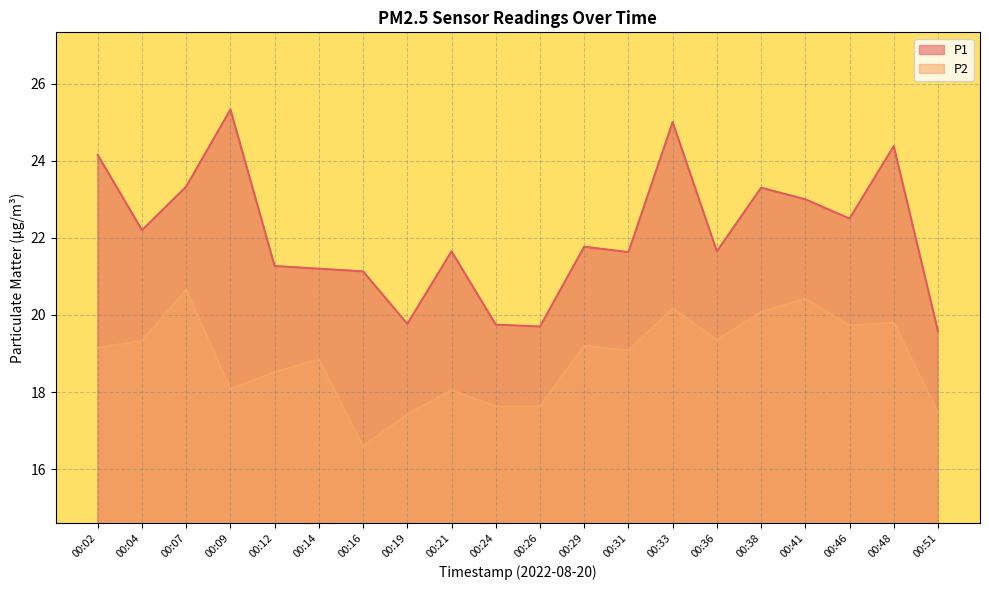

At which category is the sum across all series the highest?

00:33